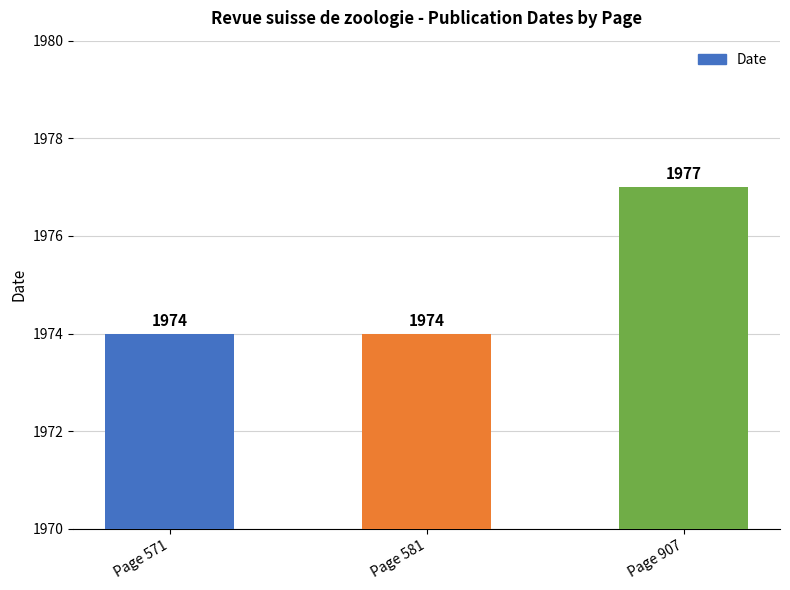

Reading left to right, transcribe all the data shown in this chart.

1974	1974	1977